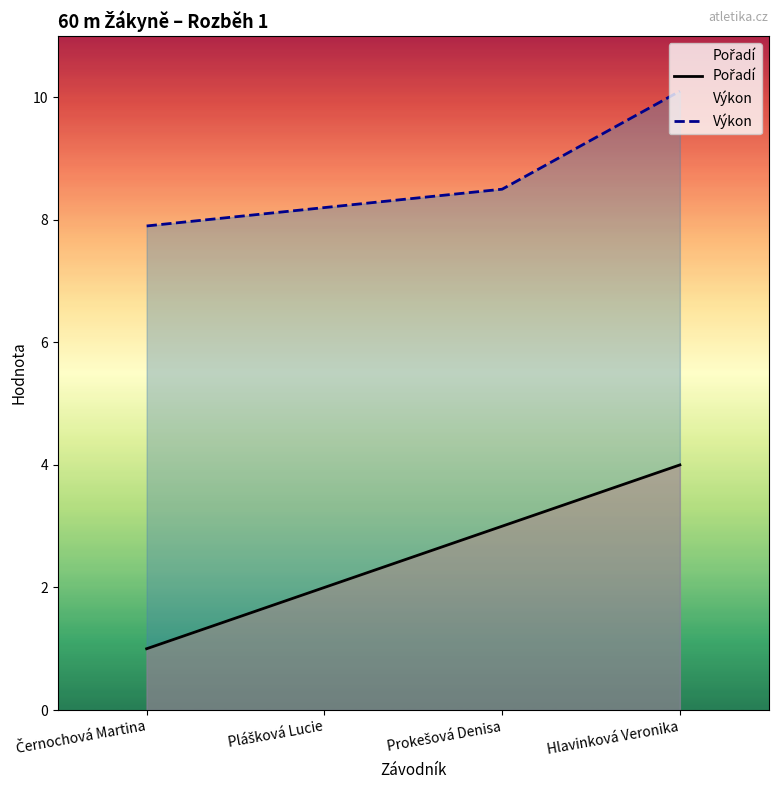

How many lines are shown in the chart?

2